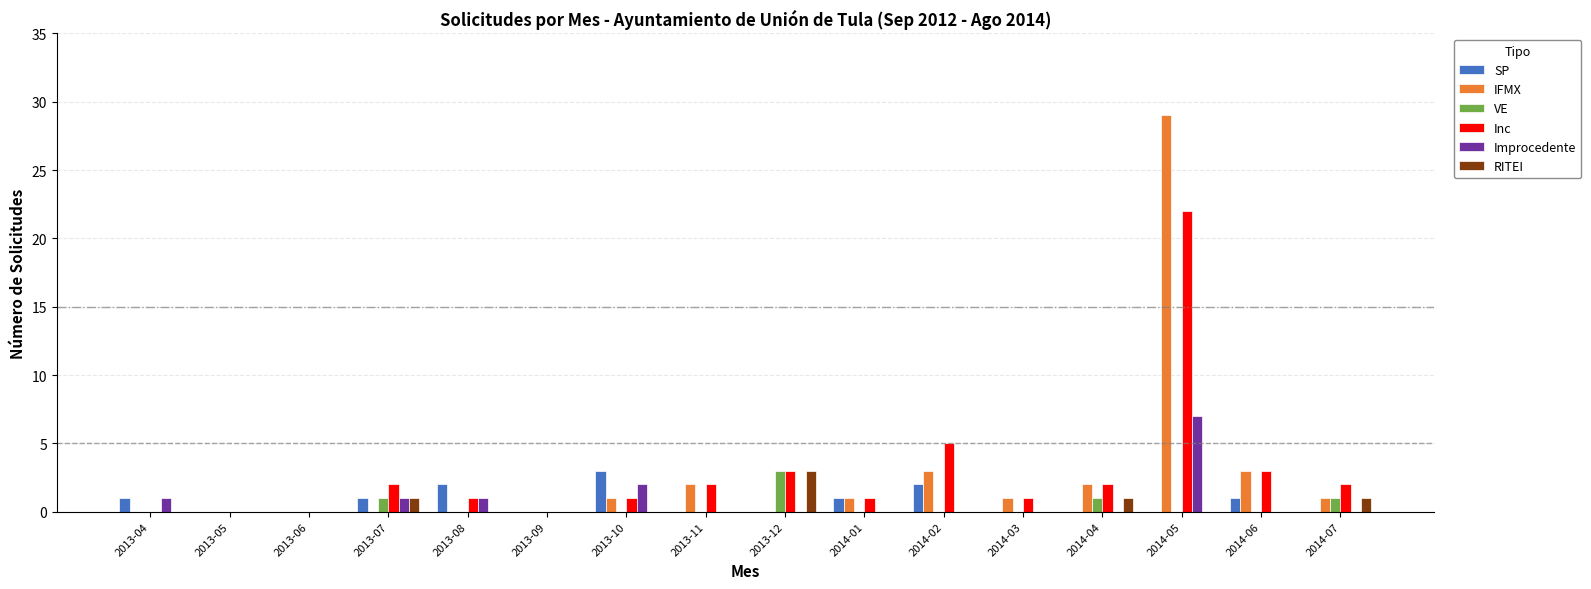

Which series has the largest range (max minus min)?

IFMX